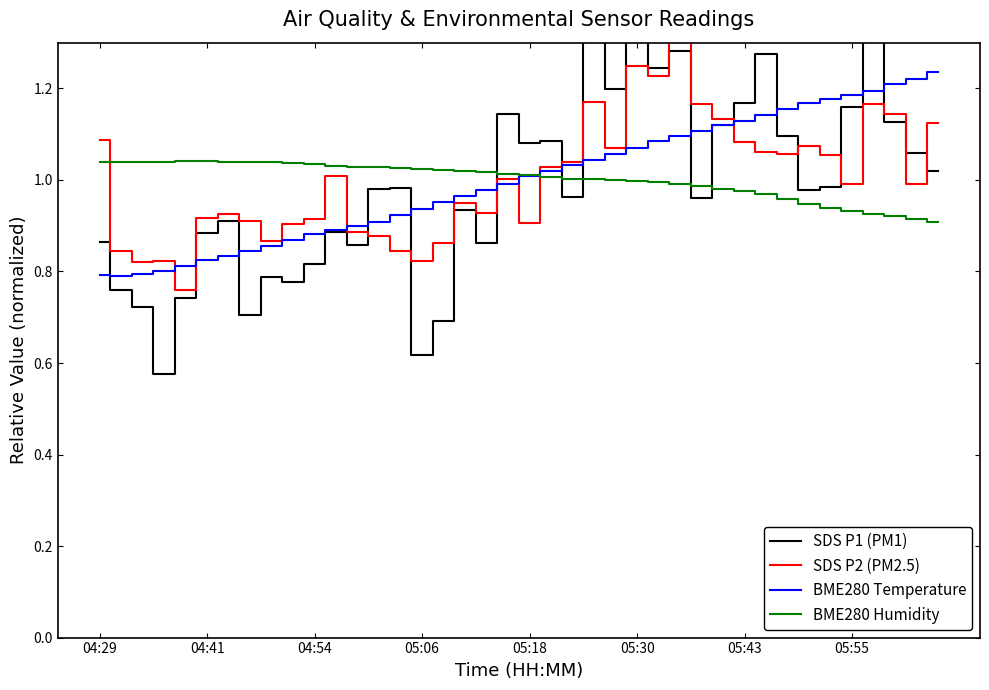

True or false: BME280 Temperature has a value of 0.6 at 05:18.

False